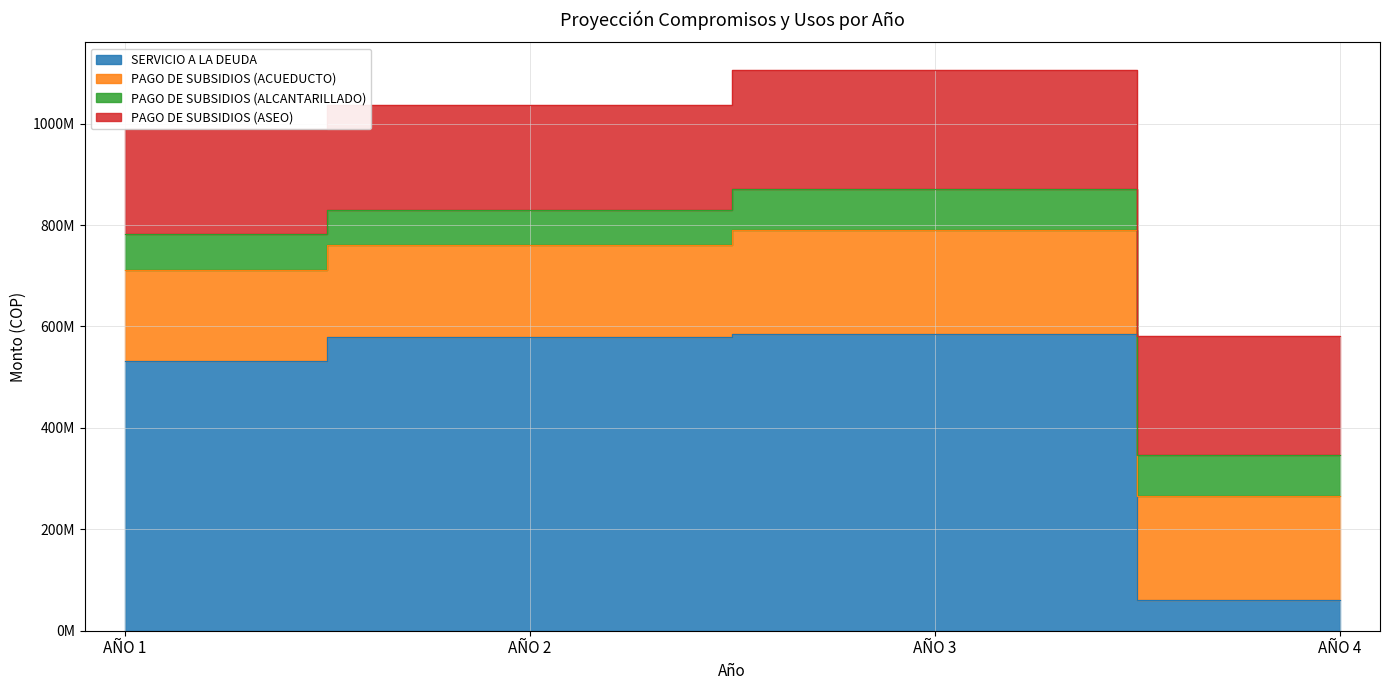

Which series ends up on top after the final intersection of PAGO DE SUBSIDIOS (ACUEDUCTO) and SERVICIO A LA DEUDA?

PAGO DE SUBSIDIOS (ACUEDUCTO)